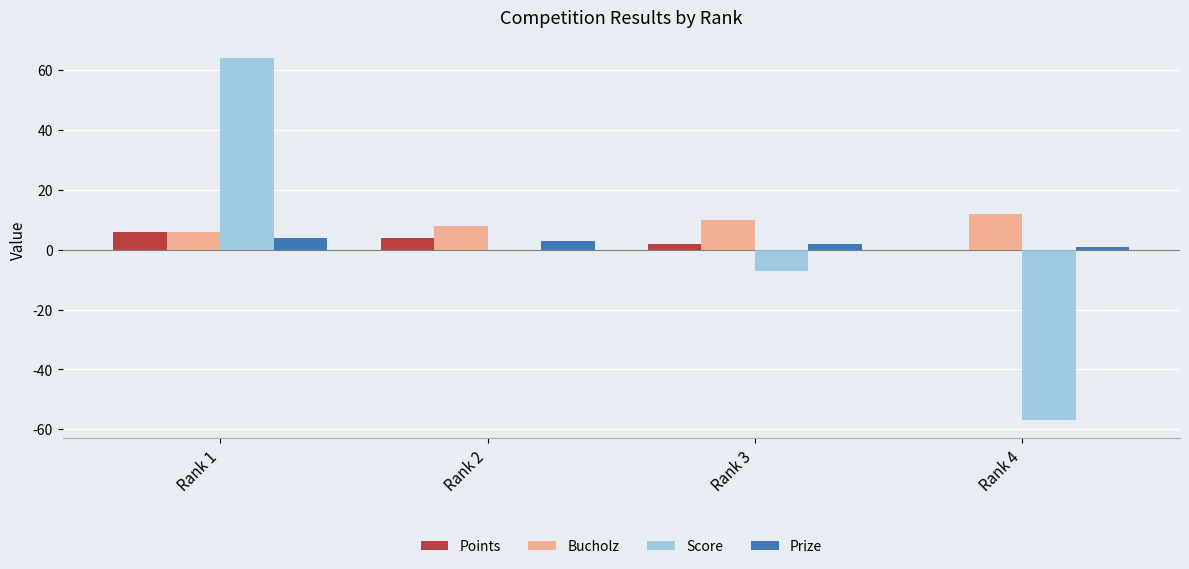

Is it true that Bucholz equals 10 at Rank 3?

True